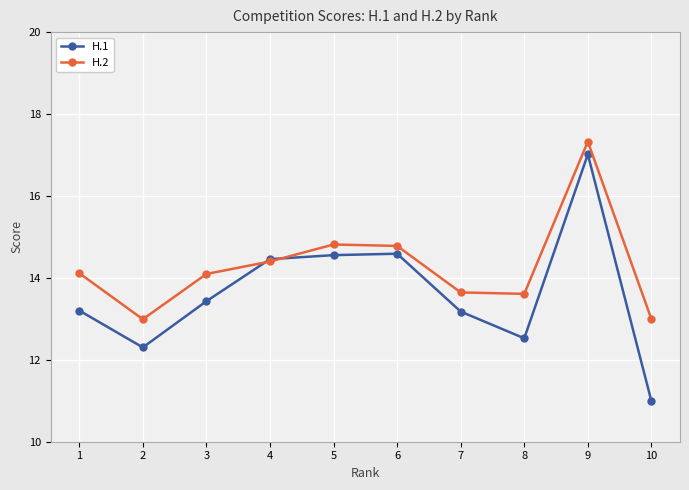

What are all the series names shown in the legend?

H.1, H.2